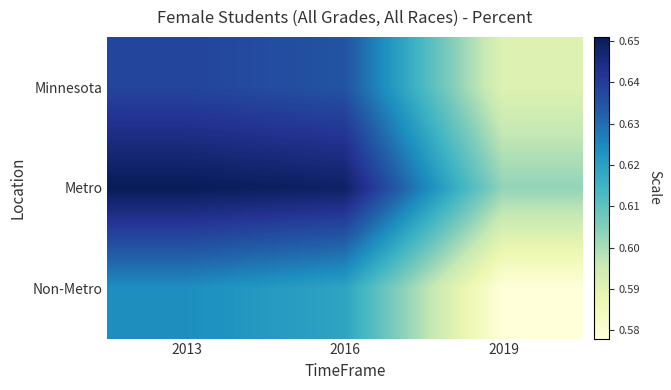

At which category is the sum across all series the highest?

2013